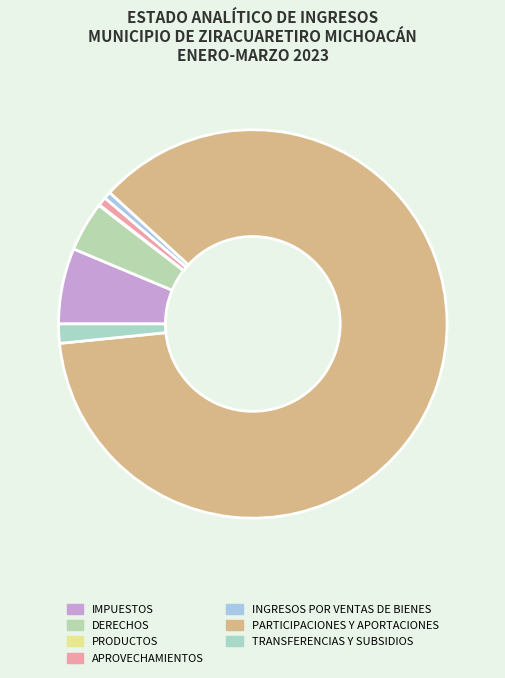

Which category accounts for the majority?

PARTICIPACIONES Y APORTACIONES